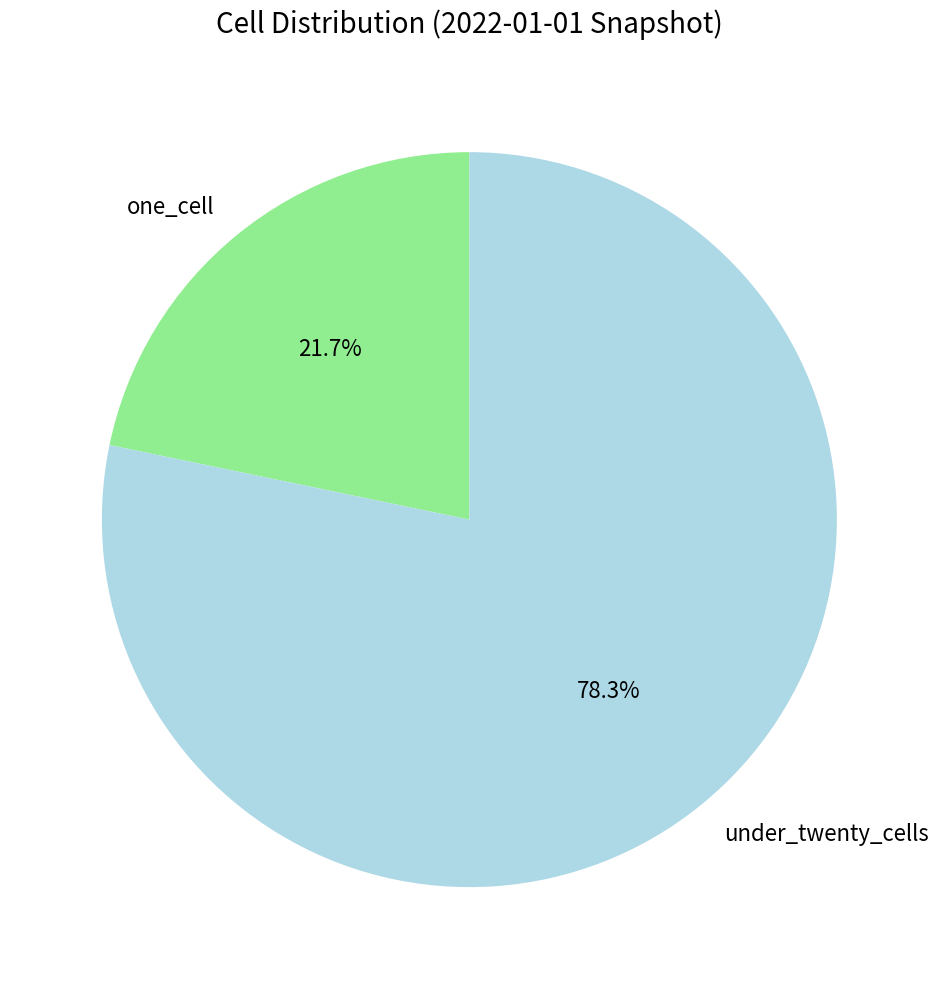

Is it true that under_twenty_cells is 92% of the pie?

False